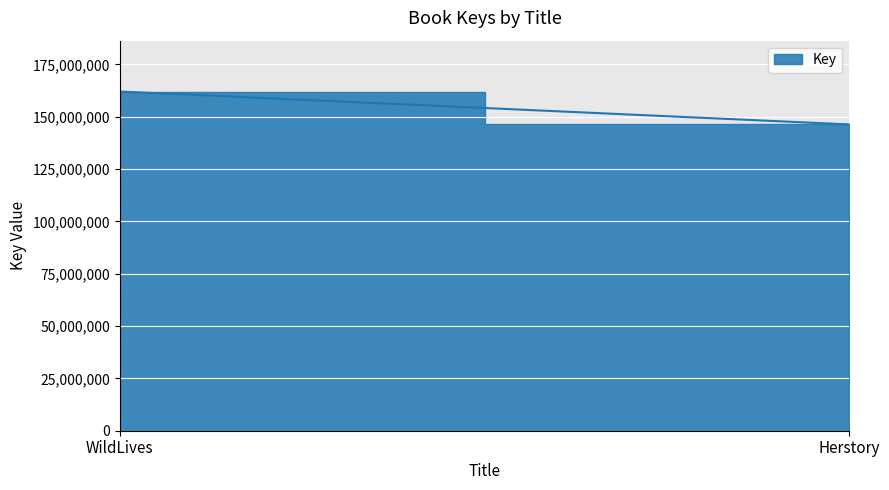

What is the sum of all values?

308403573